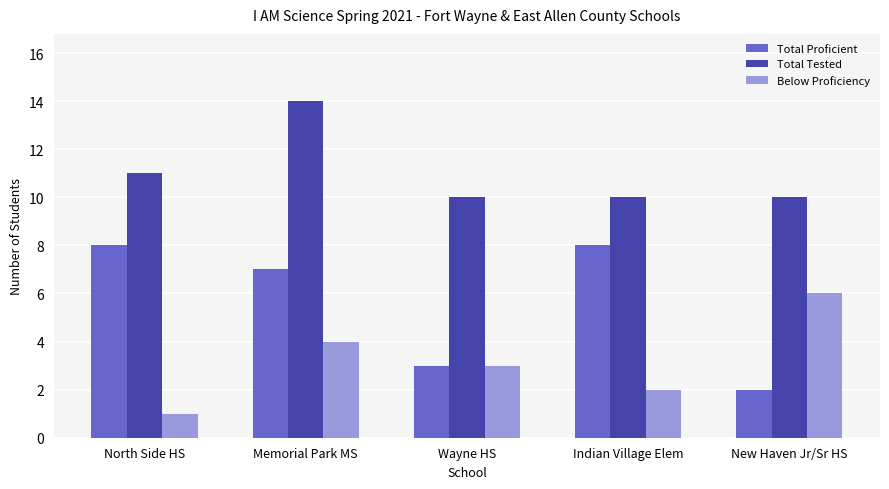

What is the maximum value for Below Proficiency?

6